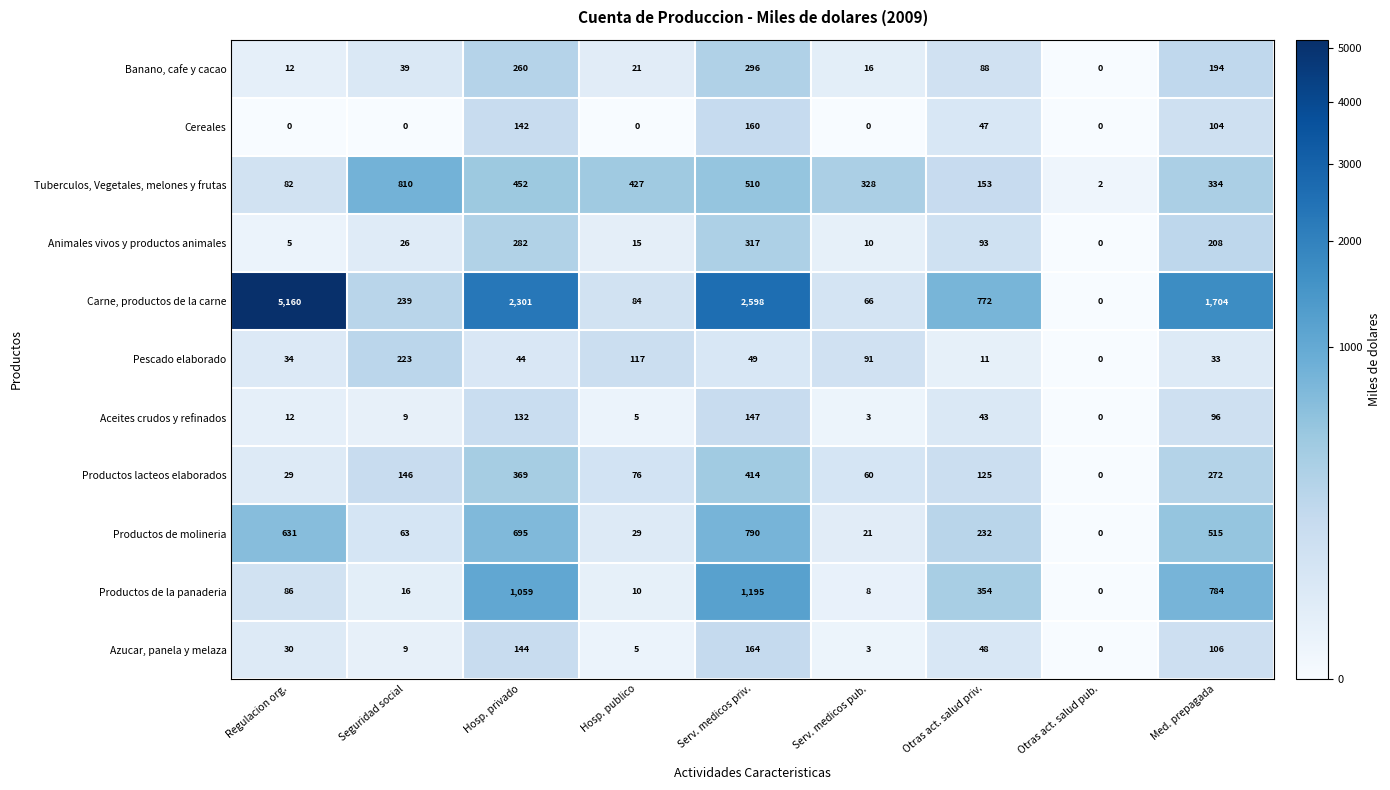

Which category has the highest value across all series?

Regulacion org.